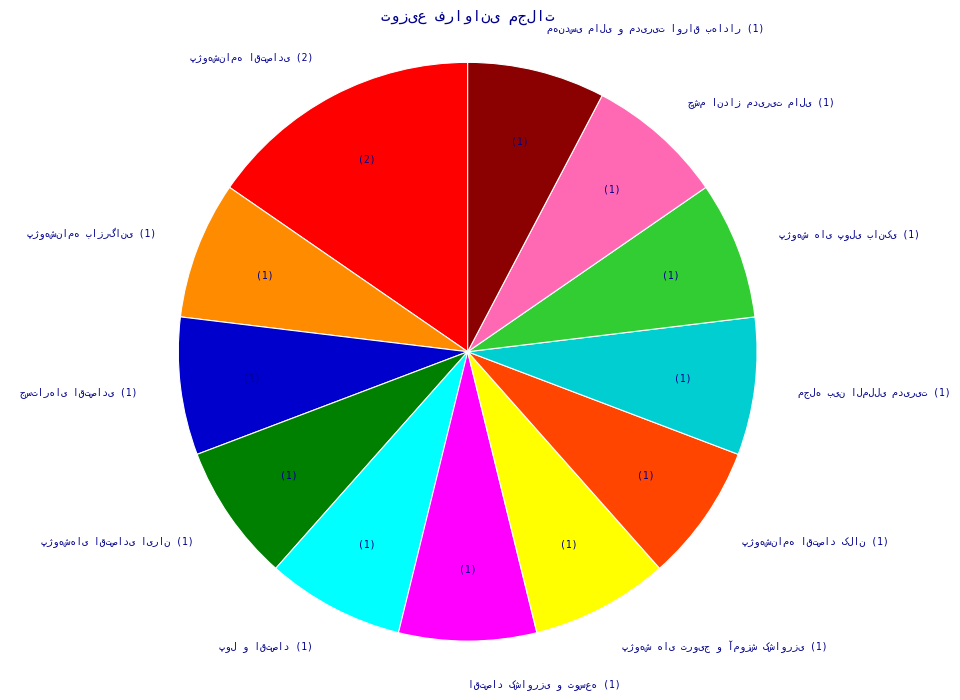

Is there any slice that represents more than half of the pie?

No